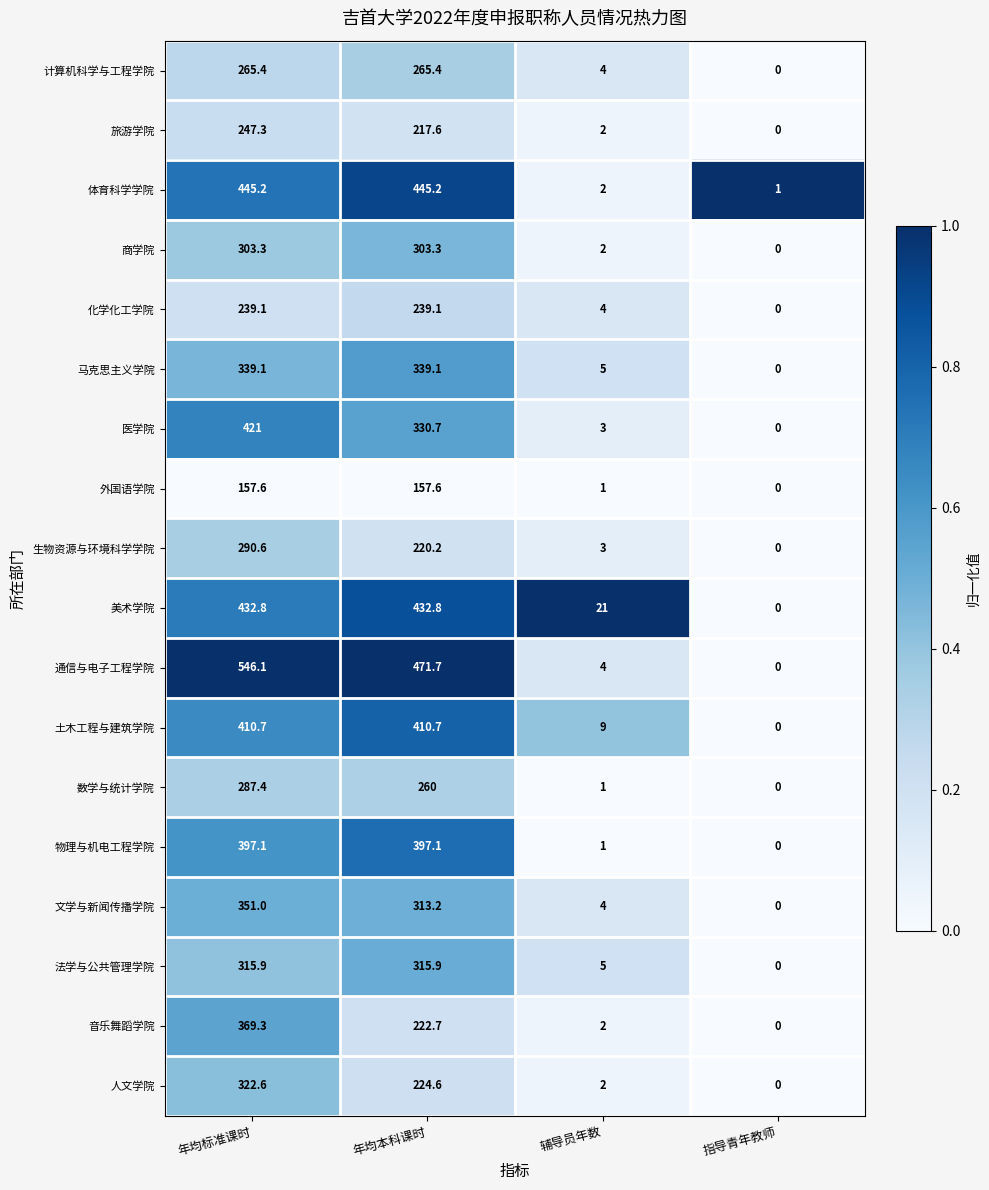

True or false: 体育科学学院 has a value of 226.9 at 年均本科课时.

False